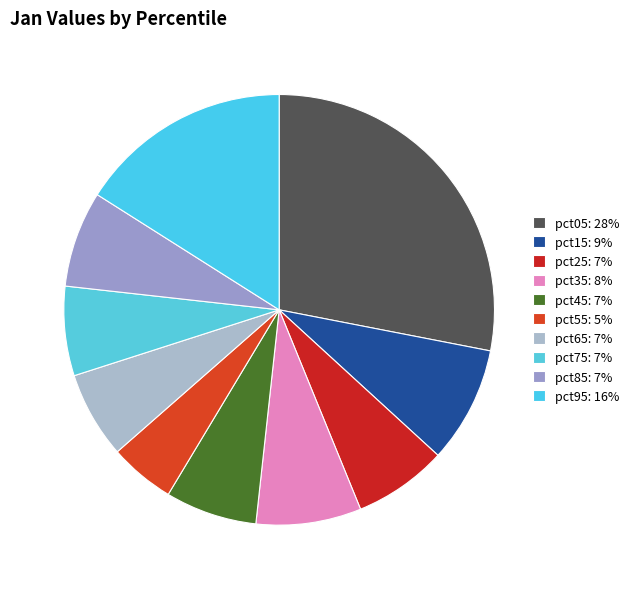

To the nearest percent, what is the combined percentage of pct35 and pct65?

14%